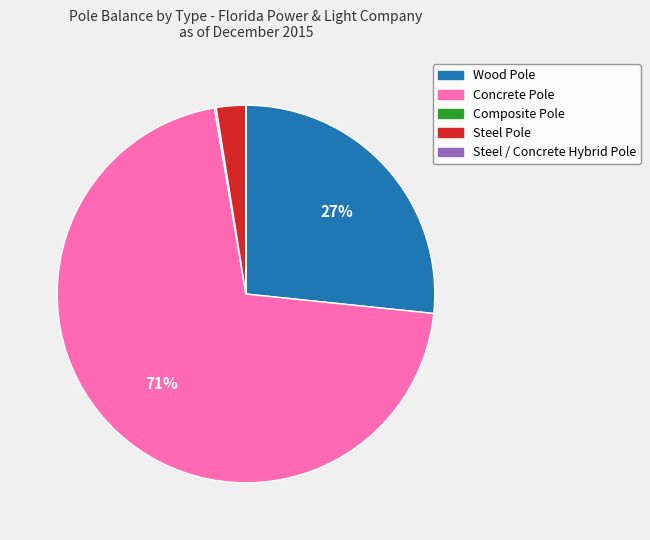

What is the ratio of the value at Steel Pole to the value at Wood Pole?

0.1